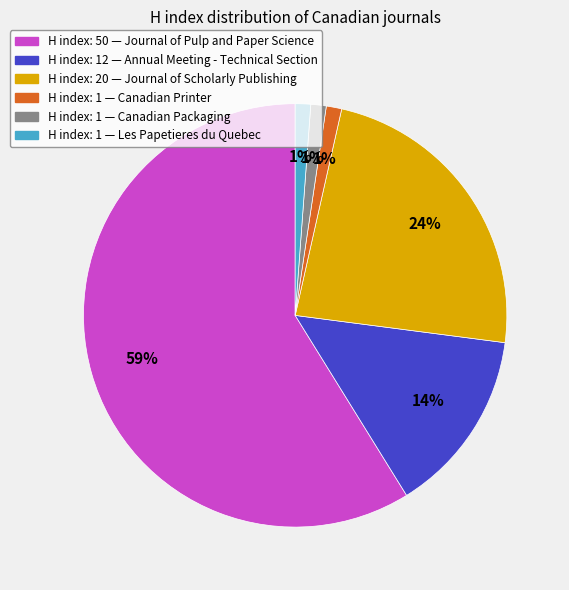

Count the number of slices in the pie.

6